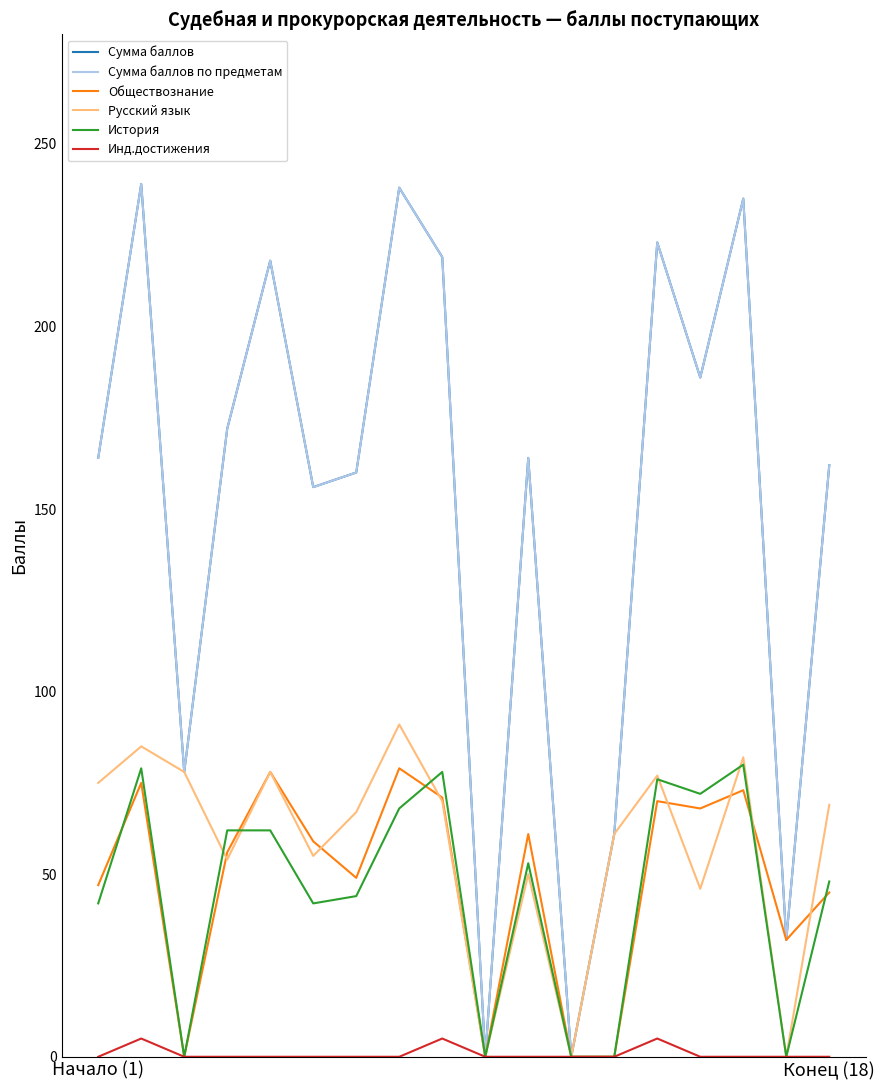

Does the chart have visible grid lines?

No